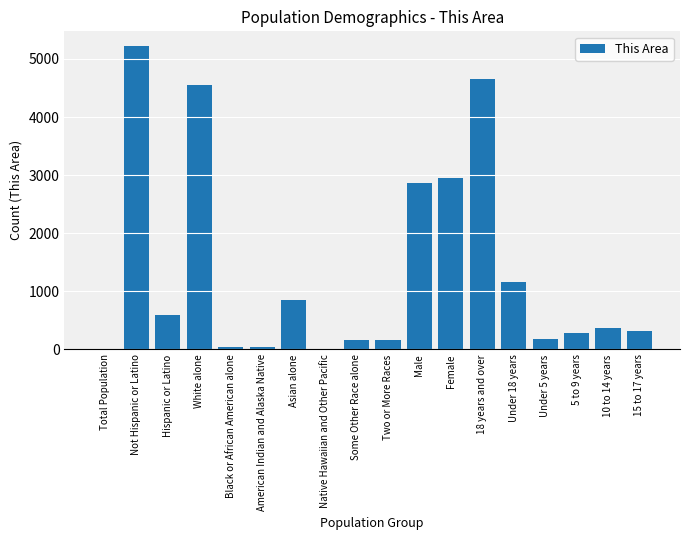

What is the greatest value displayed?

5214